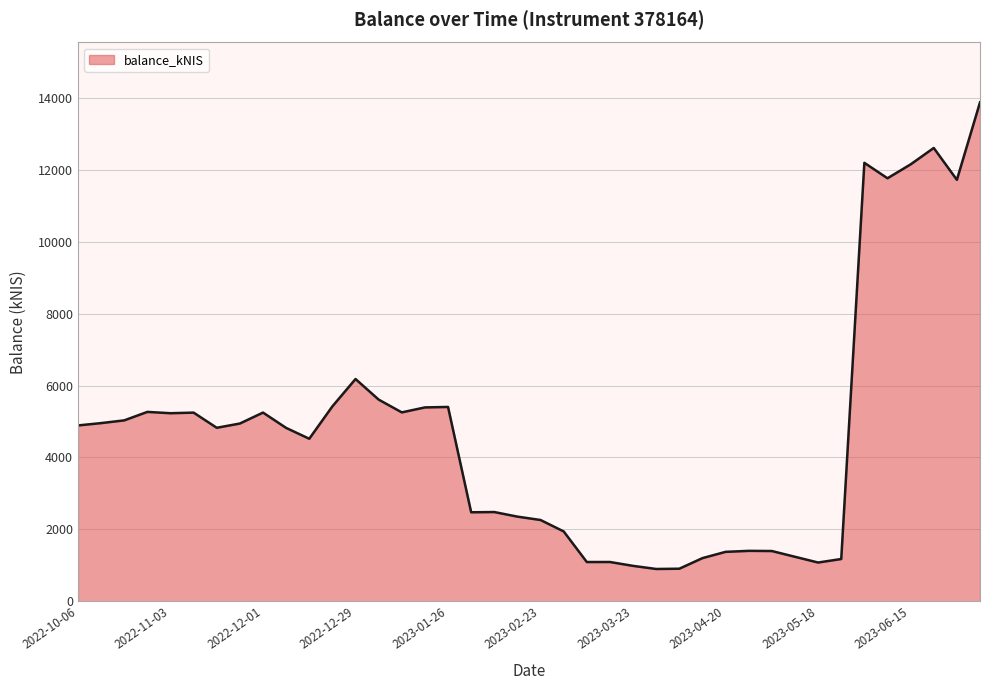

What is the maximum value shown in the chart?

13876.7